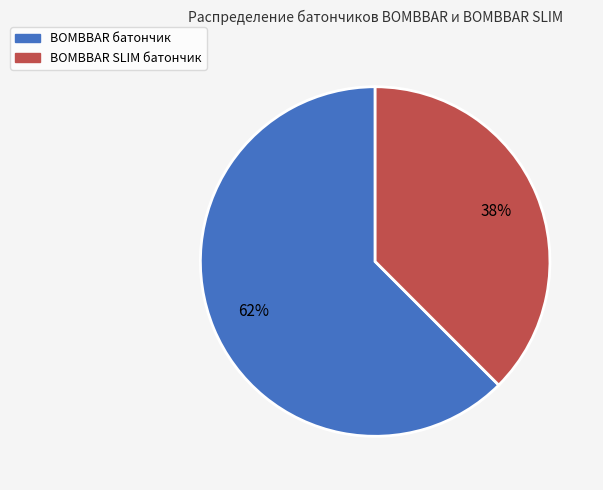

How many slices are in this pie chart?

2